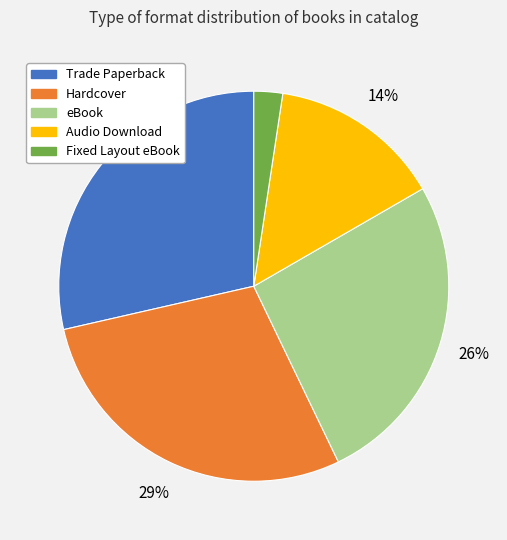

What percentage is the Hardcover slice, to the nearest percent?

29%